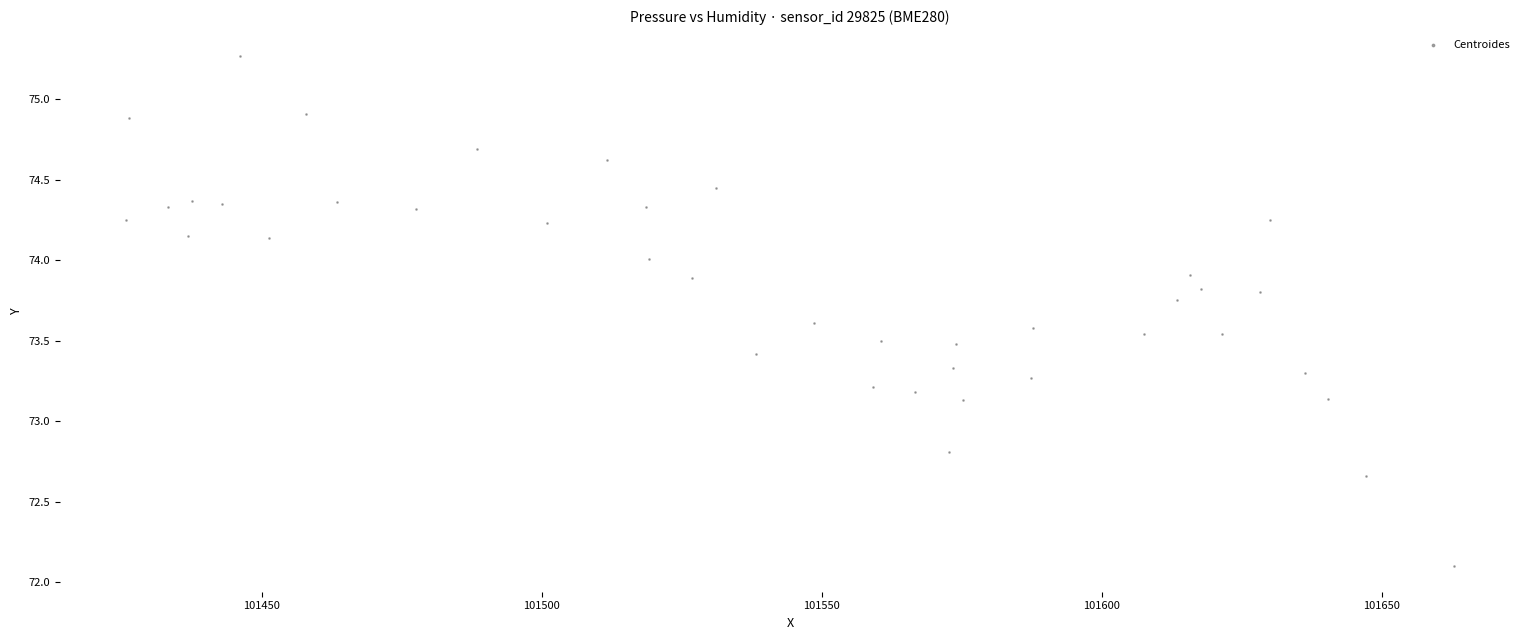

What is the range of Y values (max minus min)?

3.2